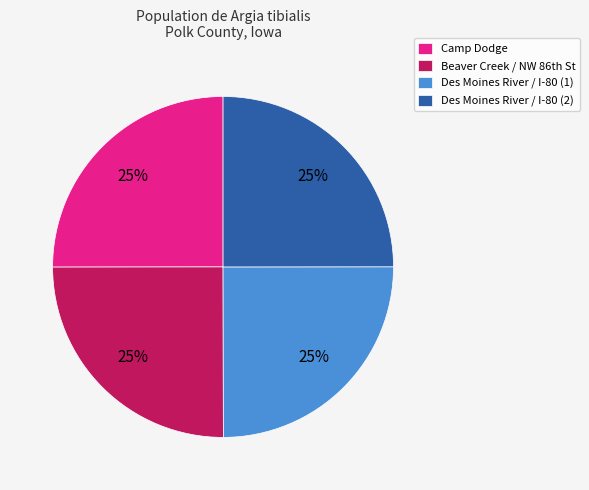

Is it true that Camp Dodge is 11% of the pie?

False